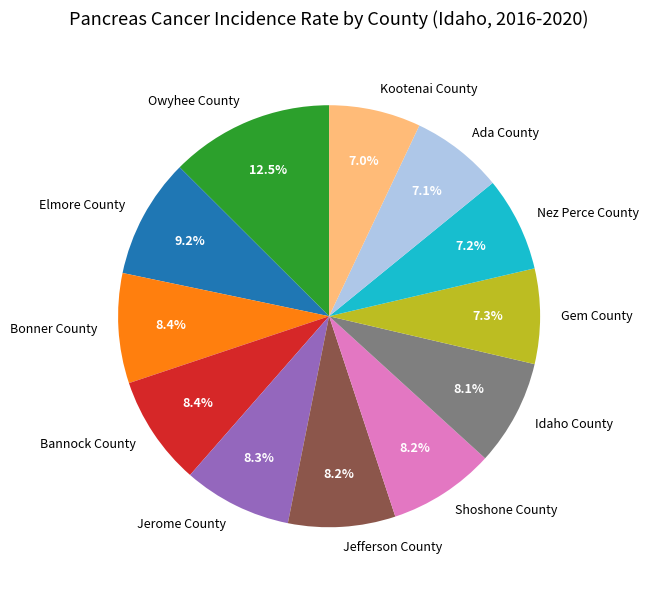

Is Jefferson County the majority of the pie?

No